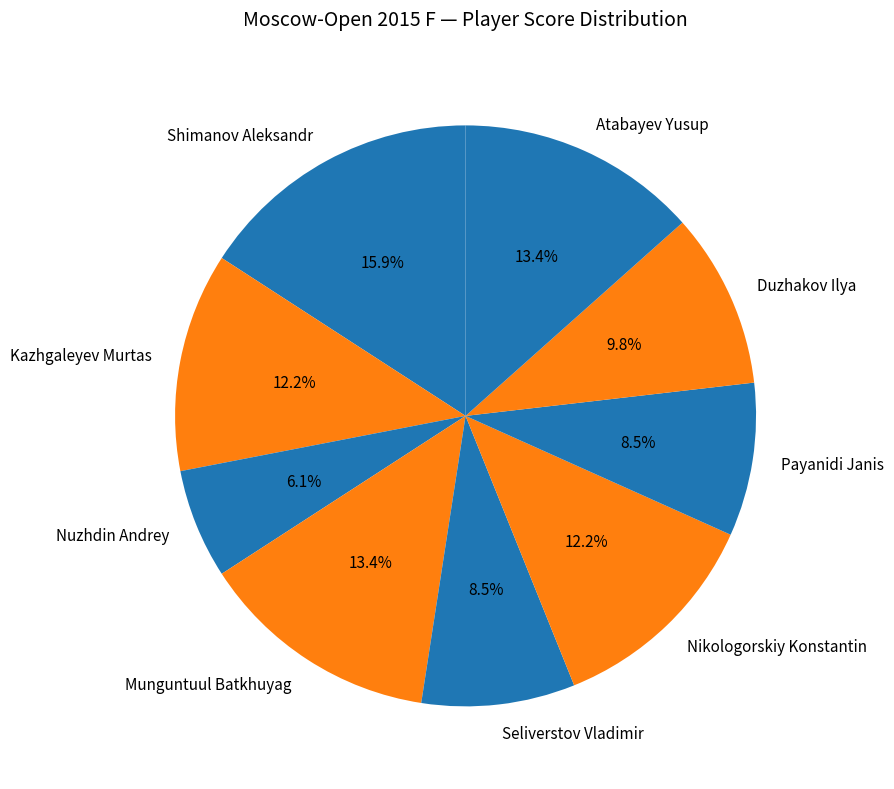

Between Payanidi Janis and Duzhakov Ilya, which is larger?

Duzhakov Ilya